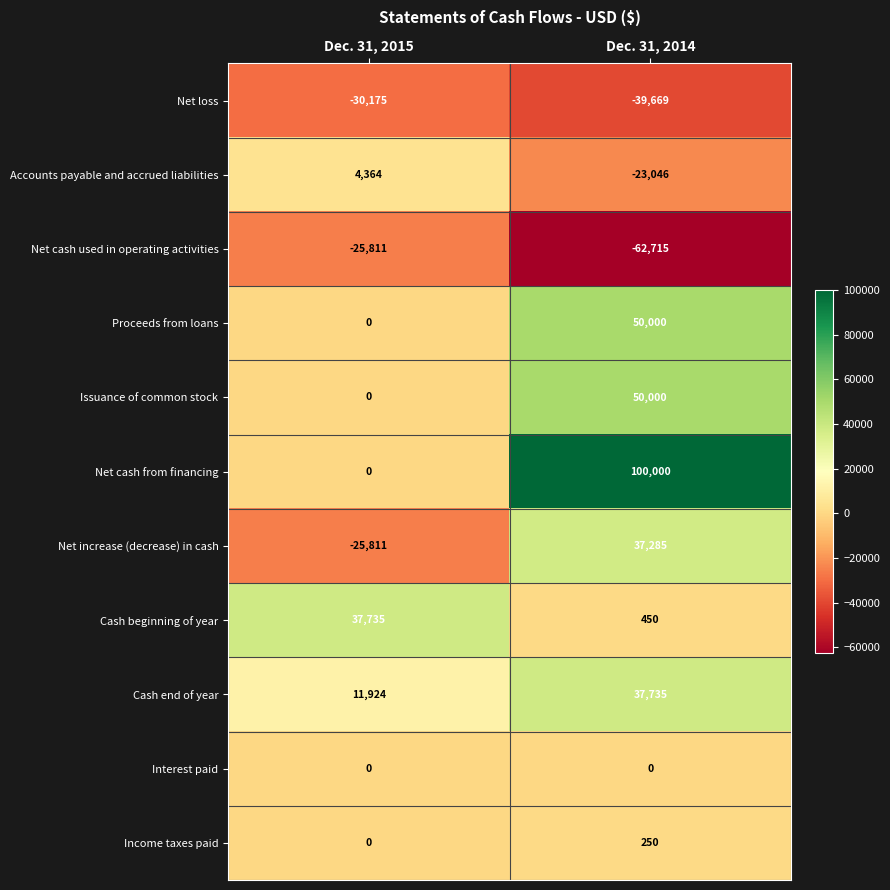

How many data points does each series have?

2